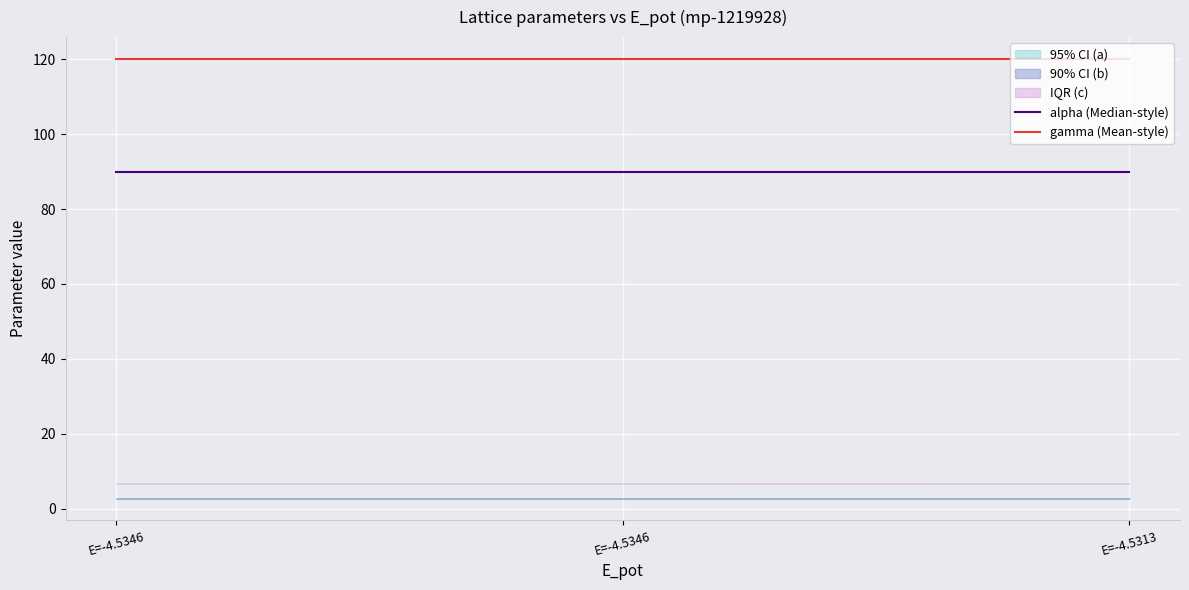

Which series has the largest range (max minus min)?

gamma (Mean-style)